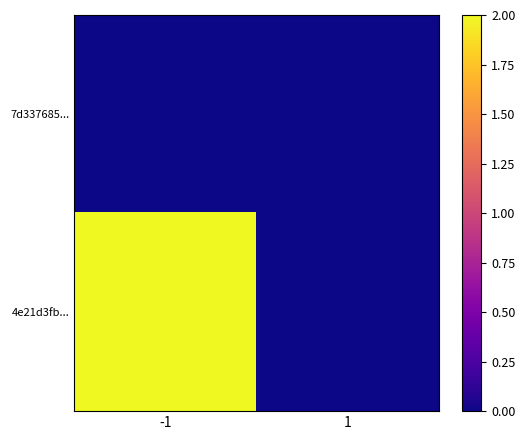

Reading left to right, transcribe all the data shown in this chart.

7d337685...: -1=0	1=0
4e21d3fb...: -1=2	1=0